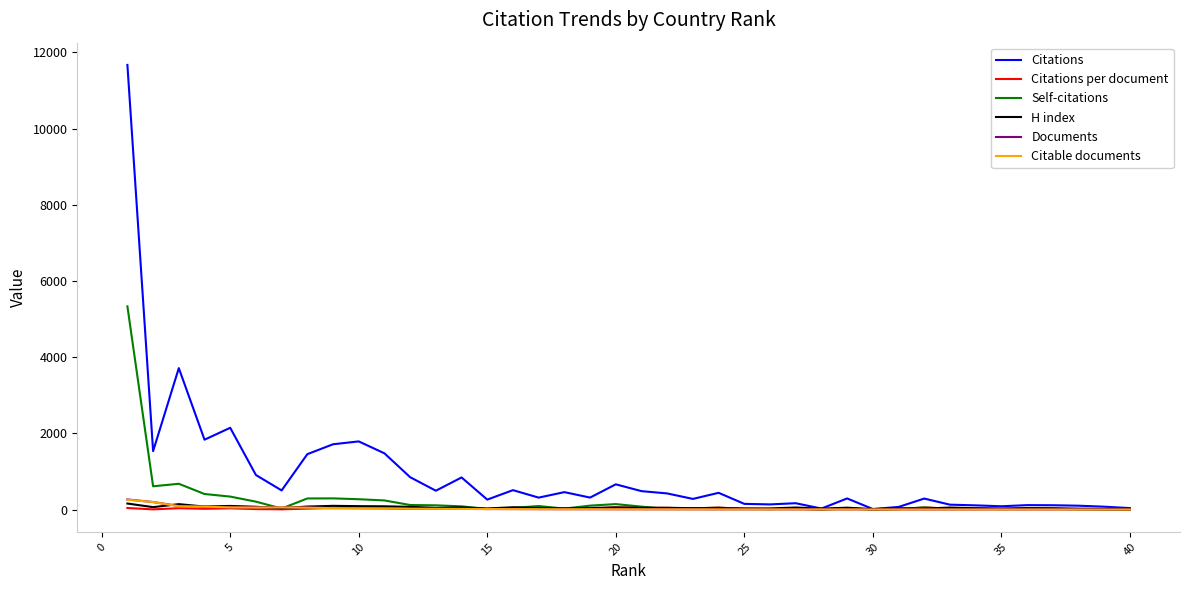

What is the difference between the maximum and second lowest values in the Self-citations series?

5334.0